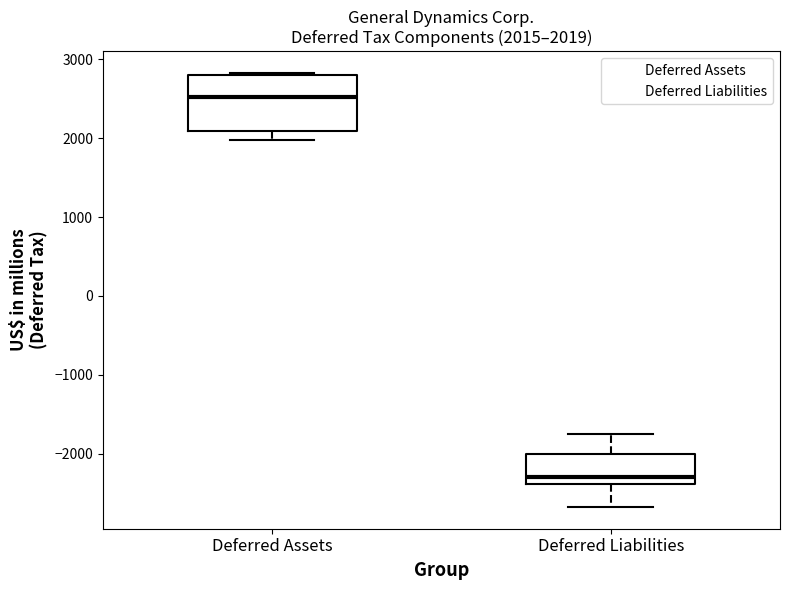

Which box's median line is the highest?

Deferred Assets